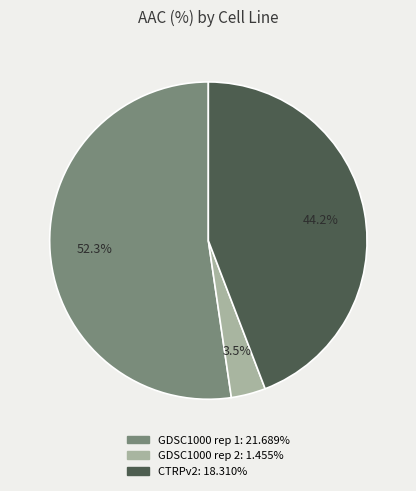

To the nearest percent, what is the combined percentage of CTRPv2 and GDSC1000 rep 2?

48%